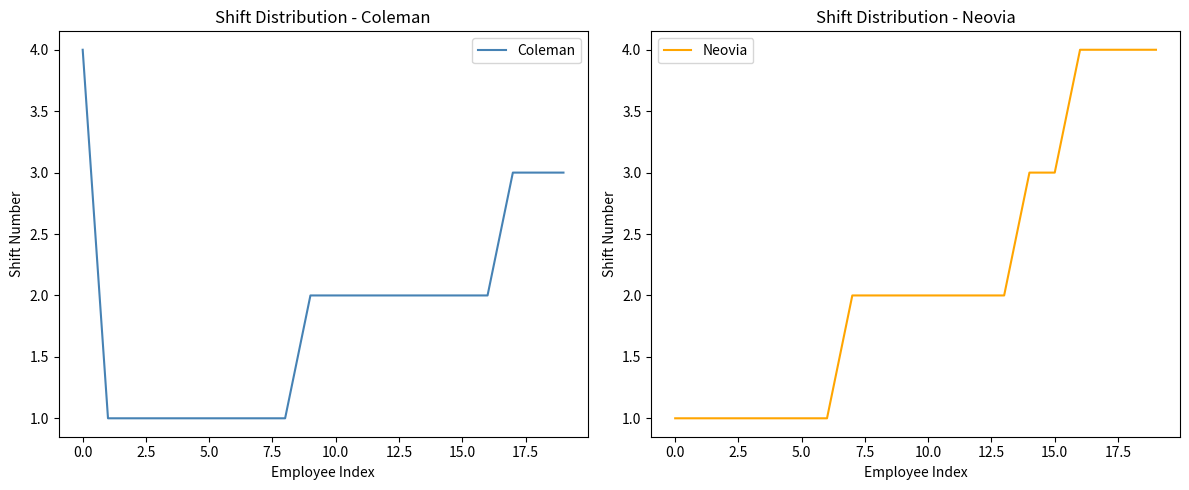

What is the smallest value displayed?

1